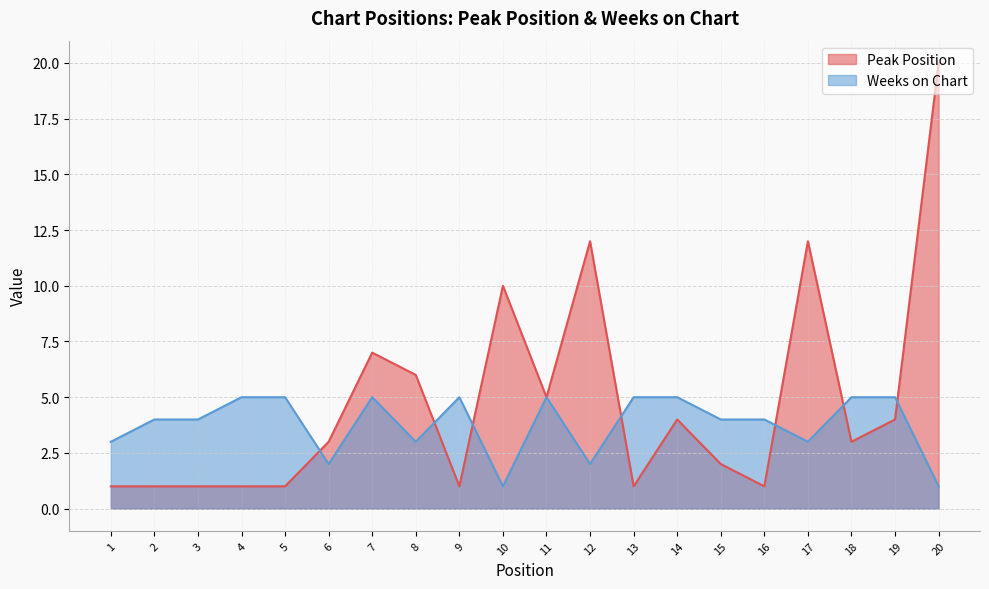

After their last crossing, which series has the higher values: Weeks on Chart or Peak Position?

Peak Position